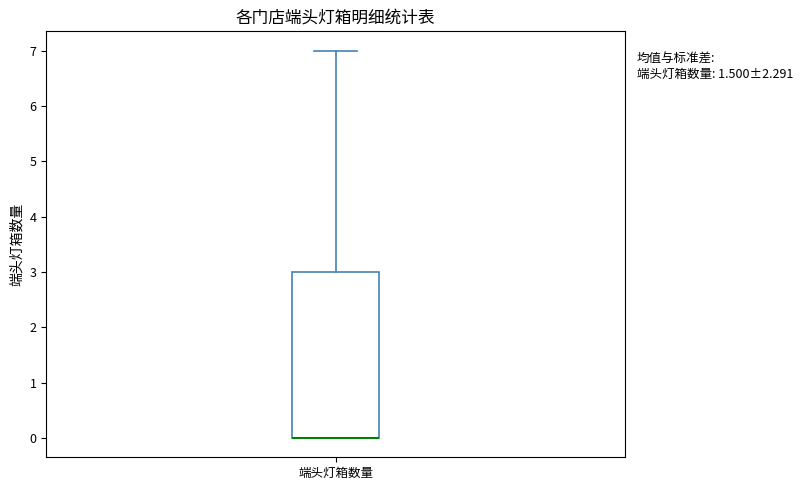

Transcribe this box plot: give where the median line is, the range the box spans, and where the two whiskers end, as read against the y-axis. The values are not printed on the chart, so give them approximately, as read against the axis.

median 0 (drawn on the box's lower edge), box 0 to 3, whiskers 0 to 7